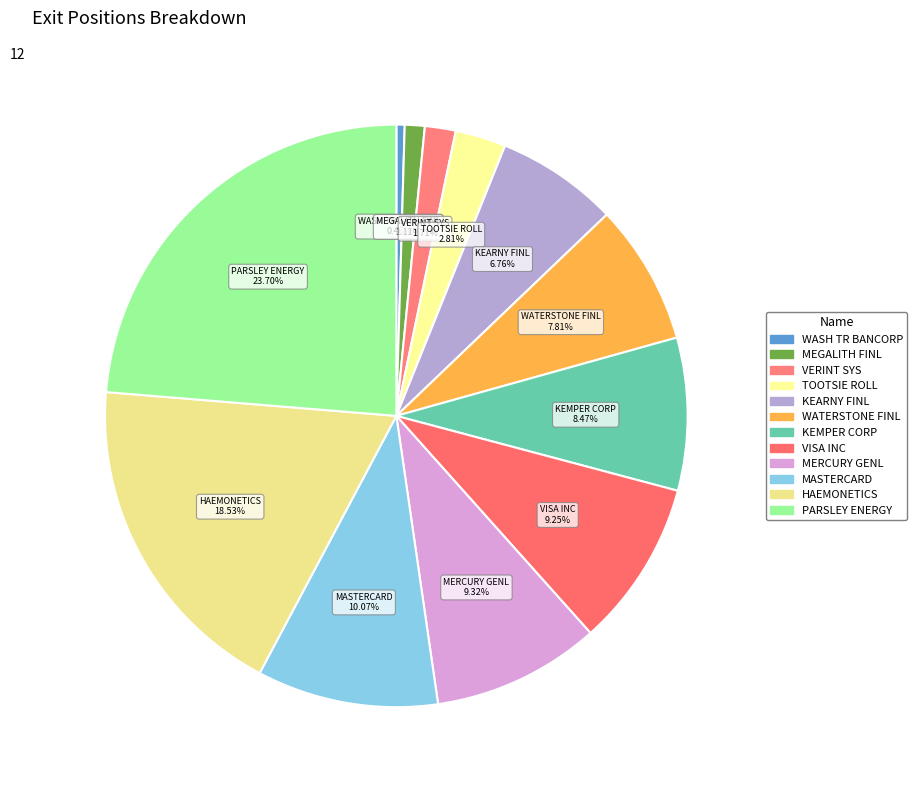

Is there any slice that represents more than half of the pie?

No